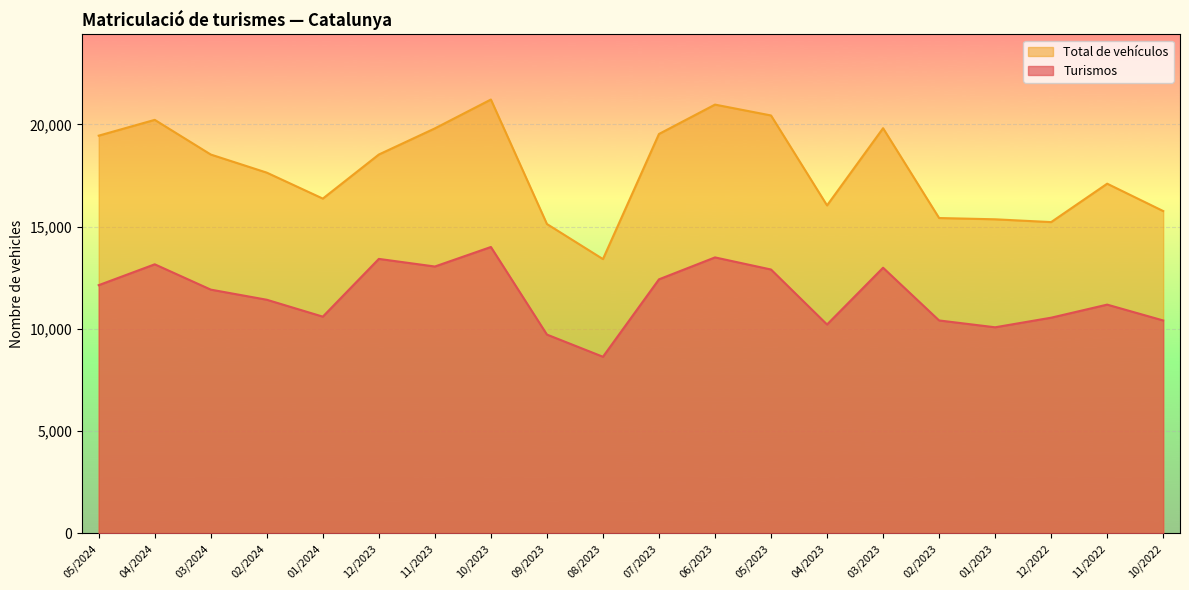

What is the difference between the second highest and second lowest values in the Turismos series?

3772